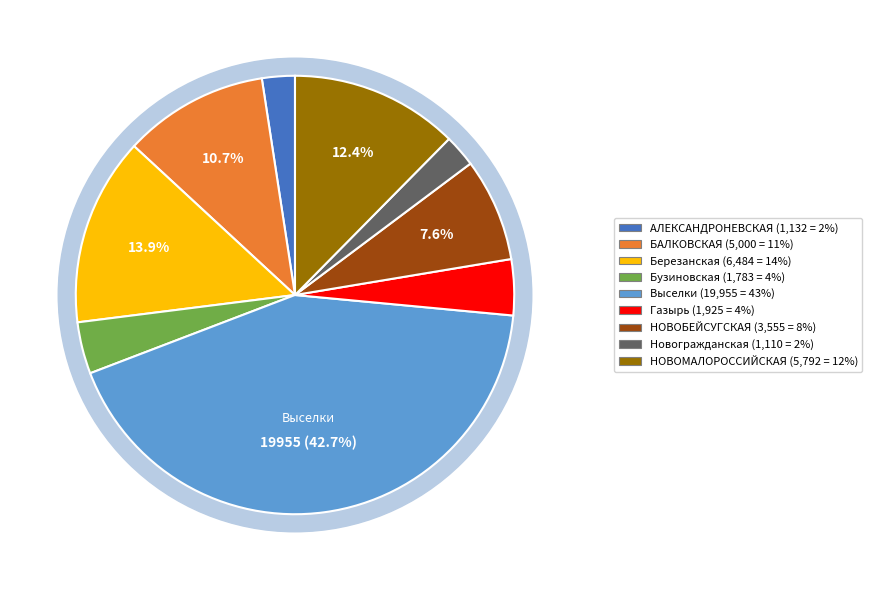

What is the total percentage of Выселки and АЛЕКСАНДРОНЕВСКАЯ?

45.1%